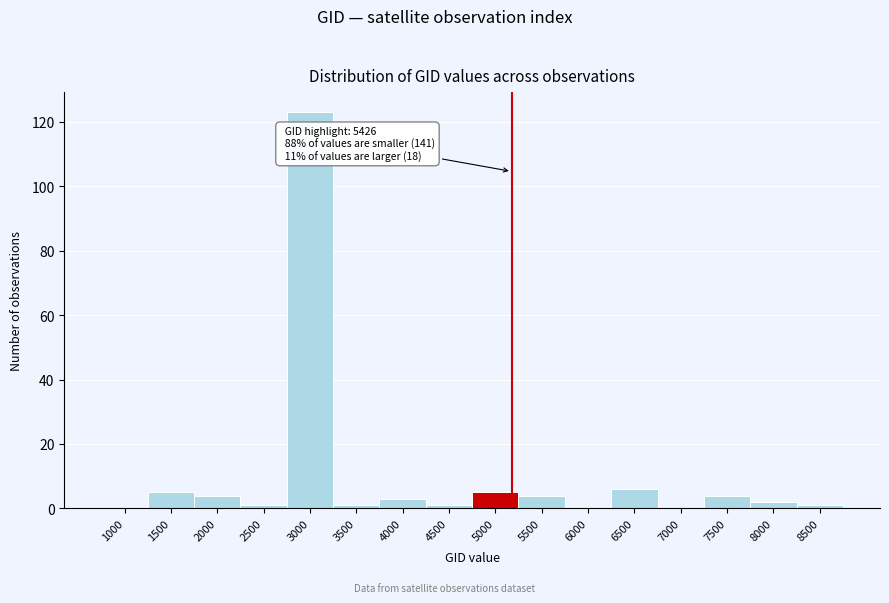

Reading left to right, transcribe all the data shown in this chart.

1000=0	1500=5	2000=4	2500=1	3000=123	3500=1	4000=3	4500=1	5000=5	5500=4	6000=0	6500=6	7000=0	7500=4	8000=2	8500=1